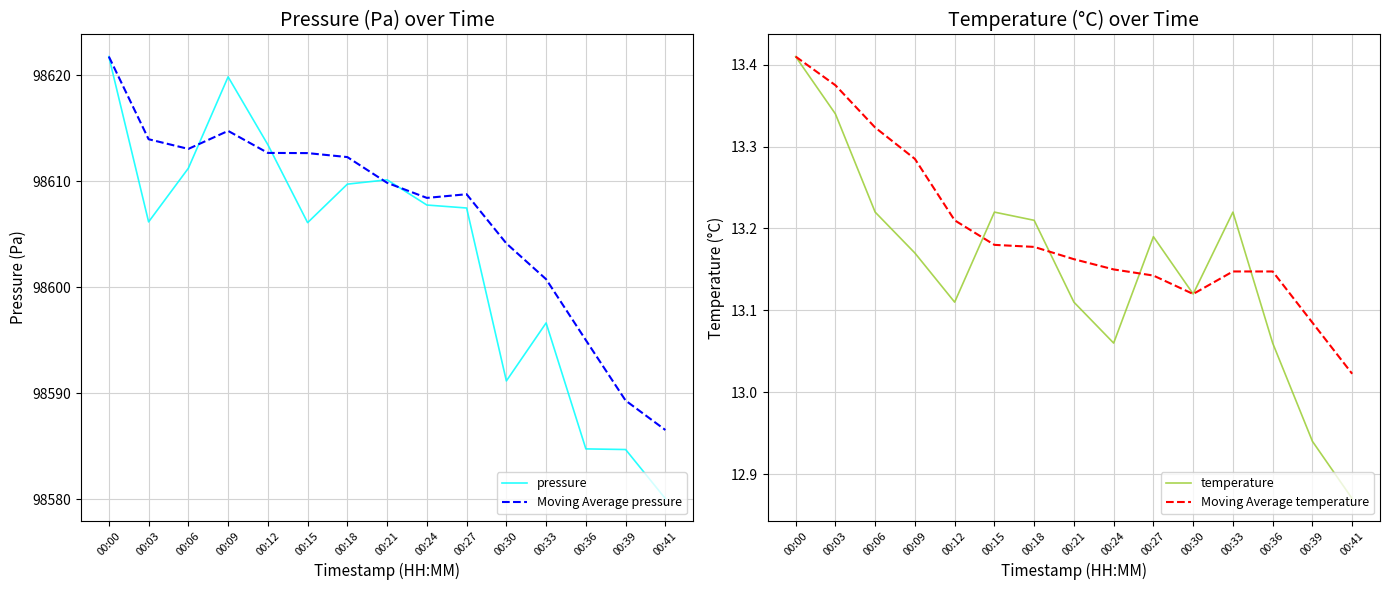

True or false: temperature and Moving Average temperature intersect in this chart.

True